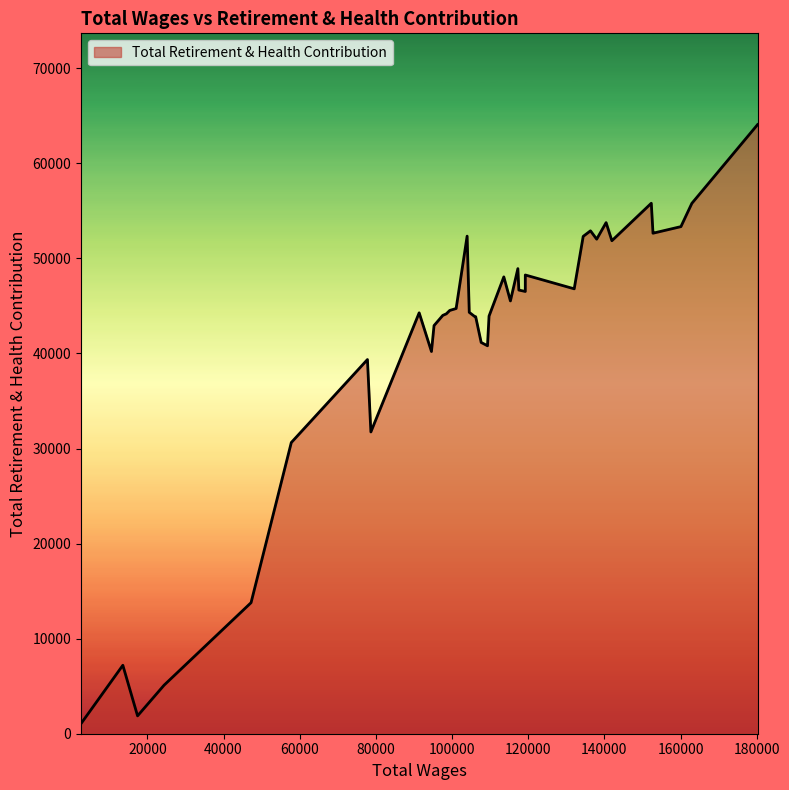

What is the average value?

41847